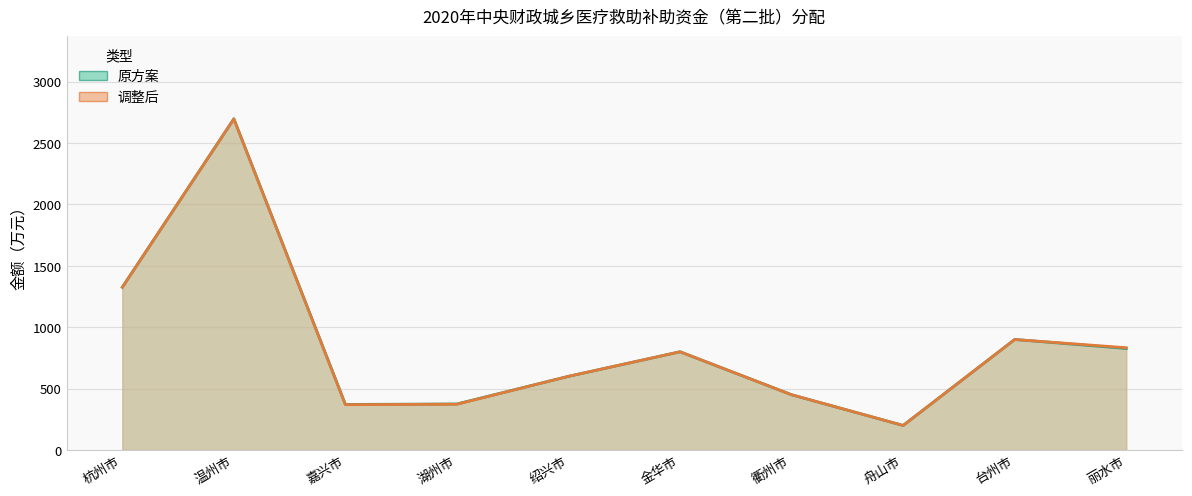

Which category has the lowest value in the 调整后 series?

舟山市